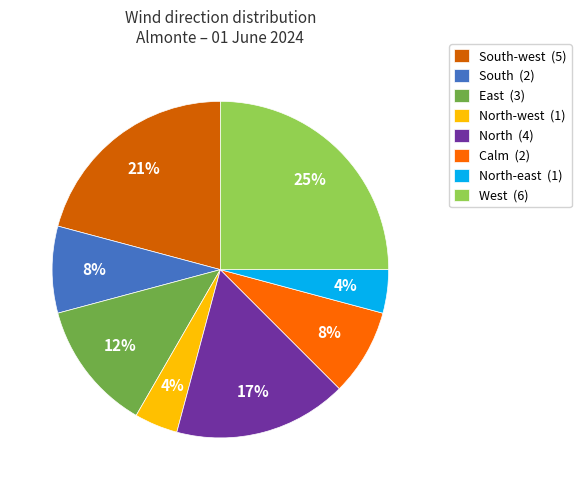

To the nearest percent, what portion does Calm (2) represent?

8%